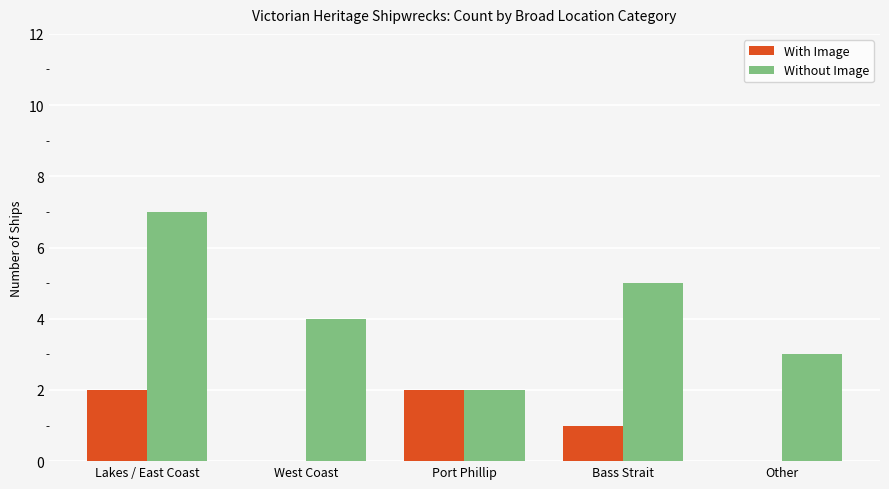

How many series are shown in this chart?

2